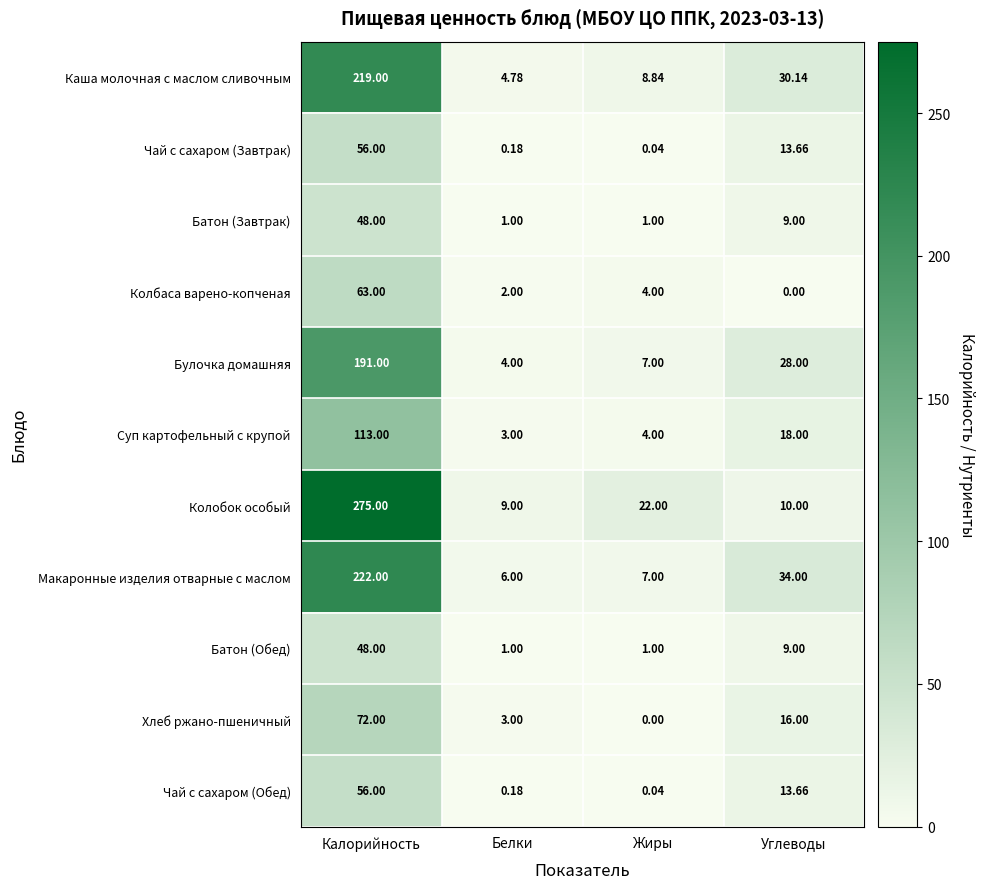

Which series has the largest range (max minus min)?

Колобок особый